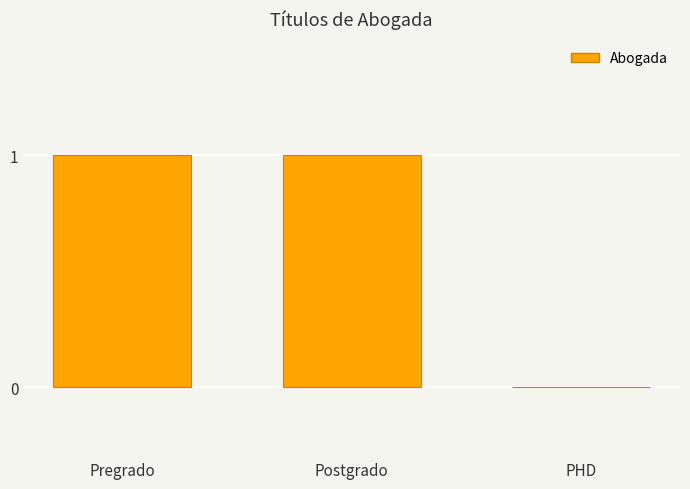

Reading left to right, transcribe all the data shown in this chart.

1	1	0